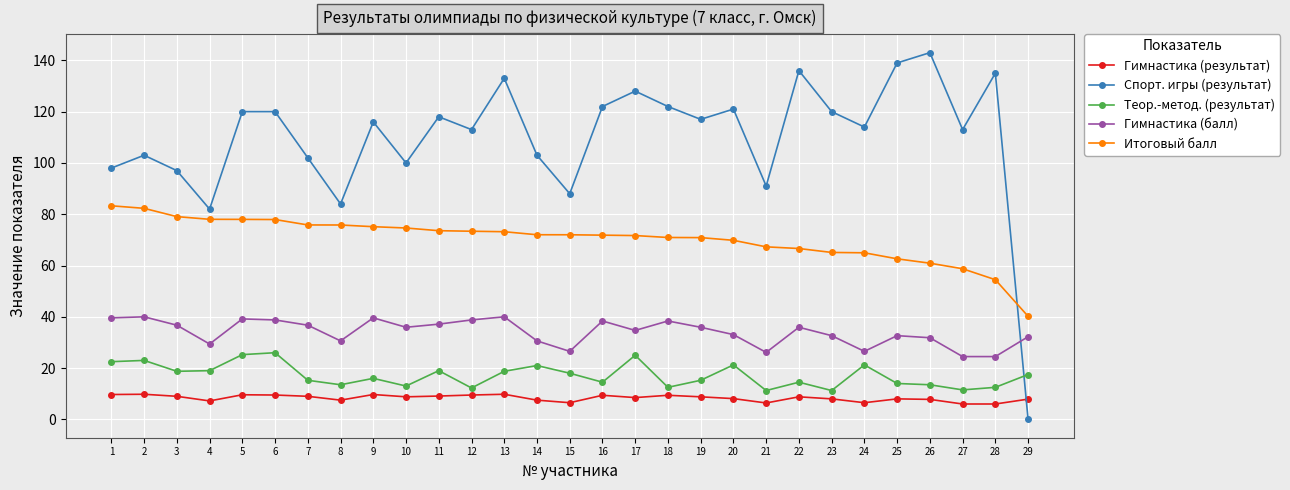

Read the Гимнастика (результат) value at 8.

7.5